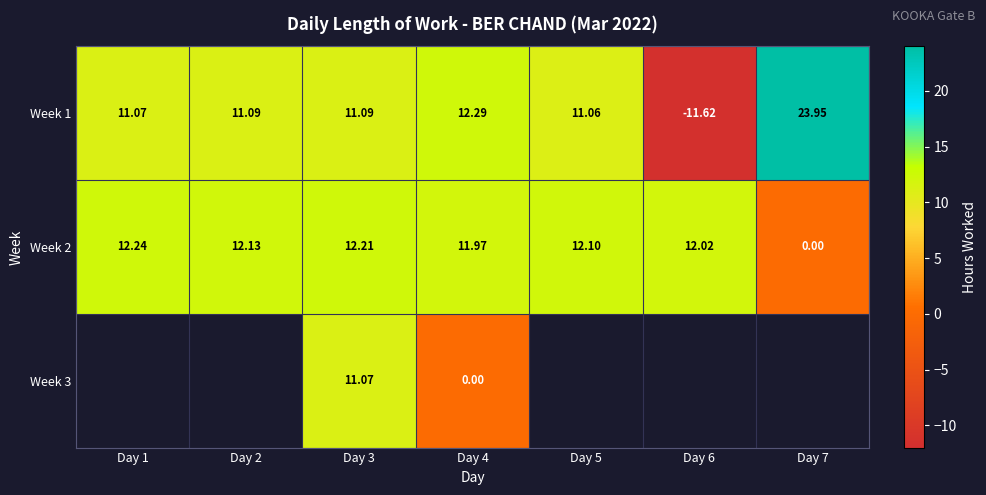

Is the value of Week 1 at Day 5 greater than the value of Week 2 at Day 1?

No